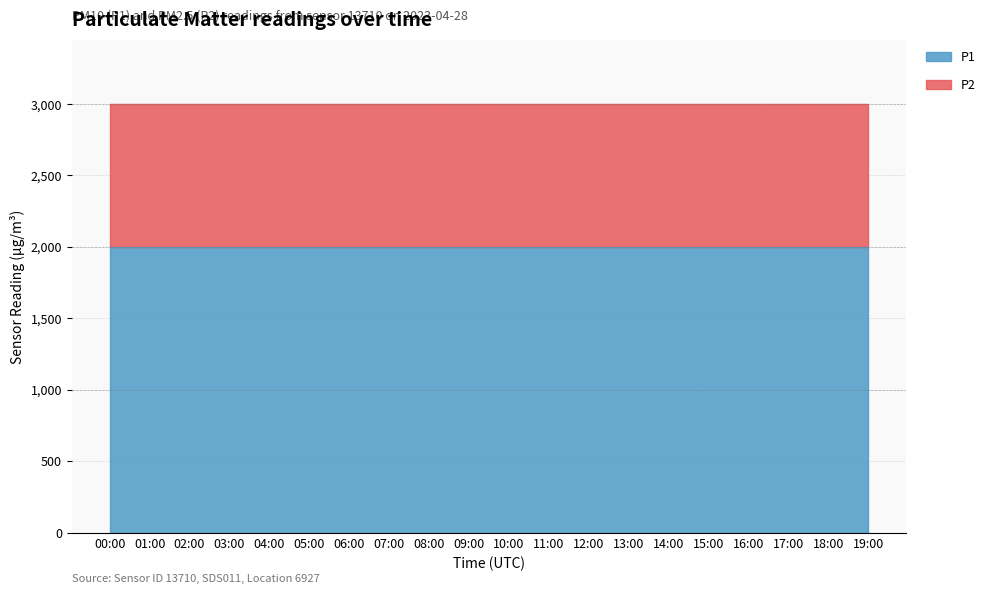

List the labels in order of P1 value, largest first.

00:00, 01:00, 02:00, 03:00, 04:00, 05:00, 06:00, 07:00, 08:00, 09:00, 10:00, 11:00, 12:00, 13:00, 14:00, 15:00, 16:00, 17:00, 18:00, 19:00